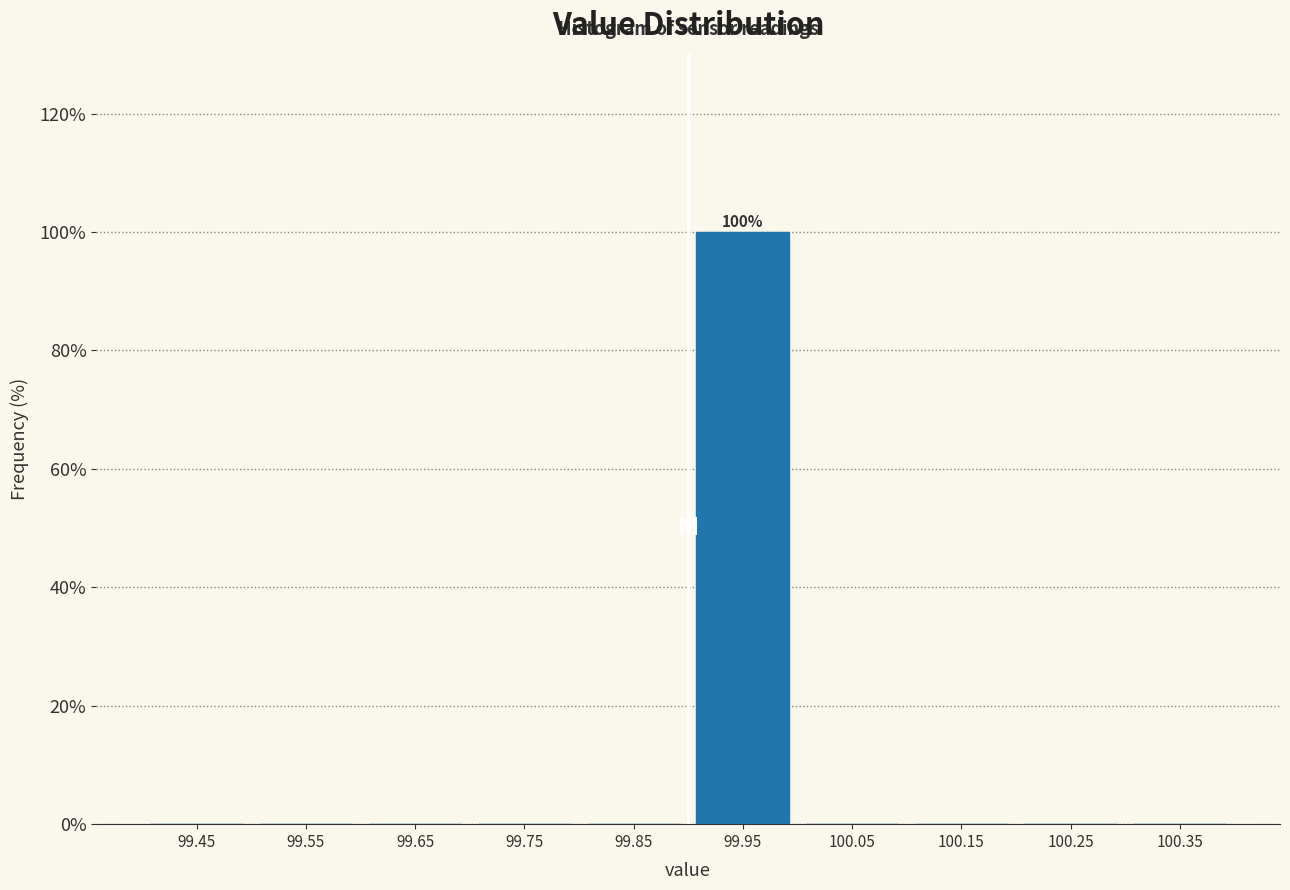

Over which range of the x-axis is the bar tallest?

99.9 to 100.0